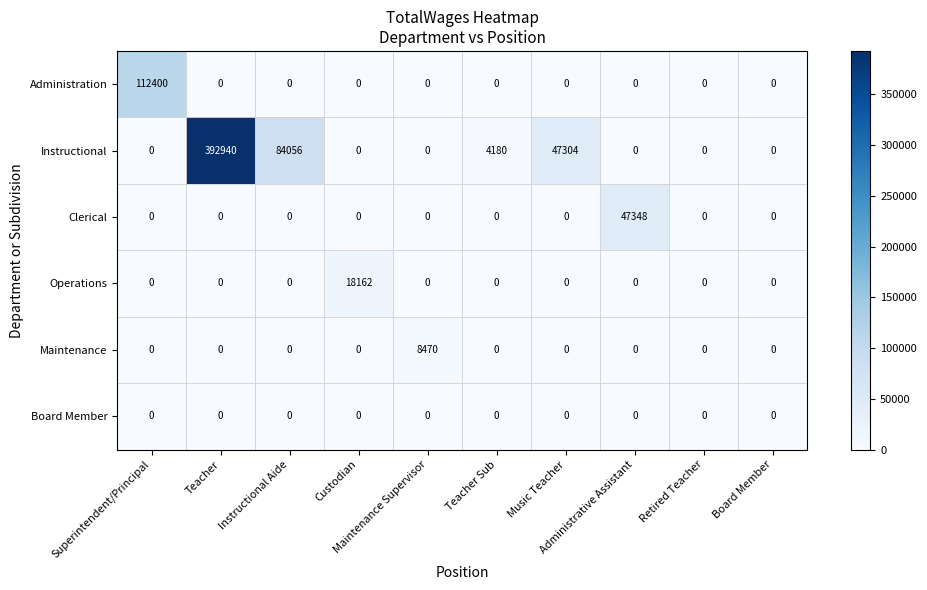

What is the sum of all Administration values?

112400